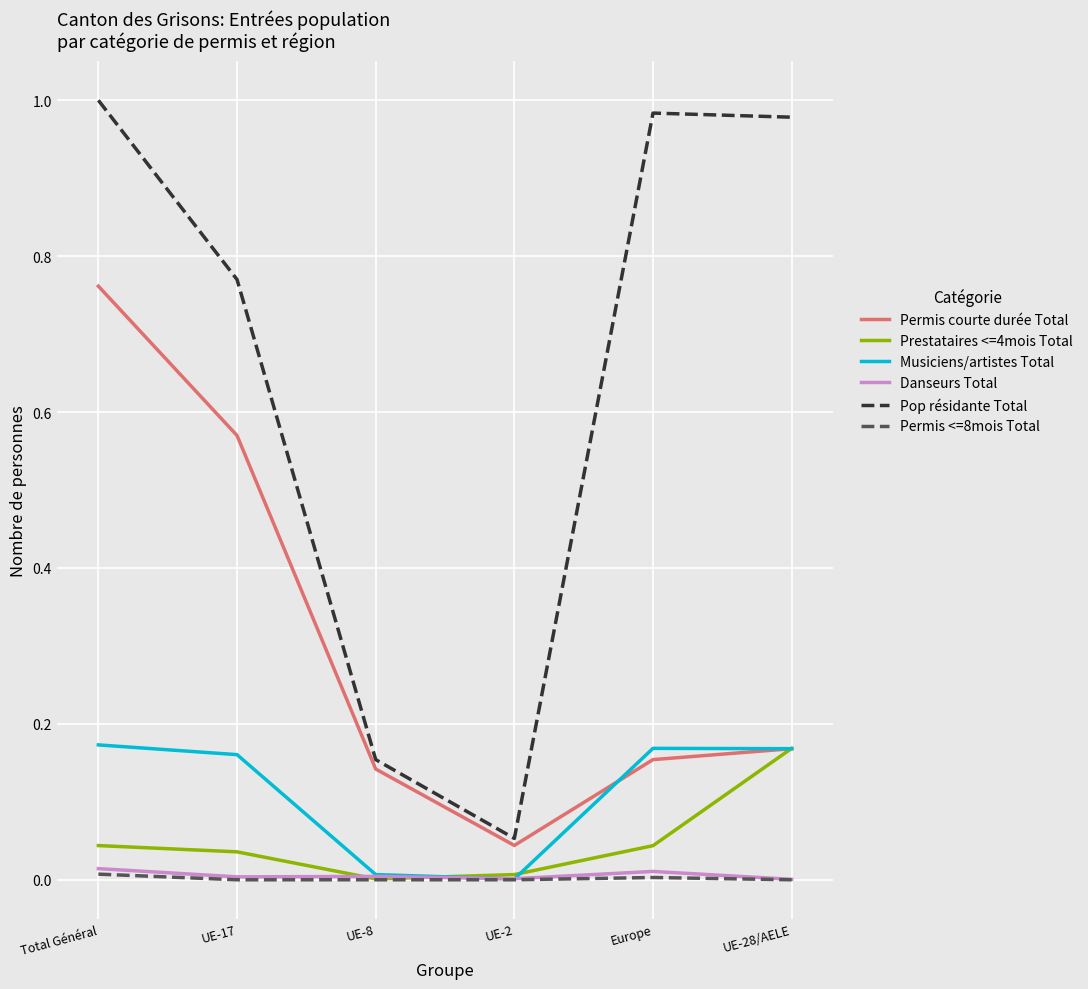

True or false: Permis <=8mois Total and Pop résidante Total intersect in this chart.

False